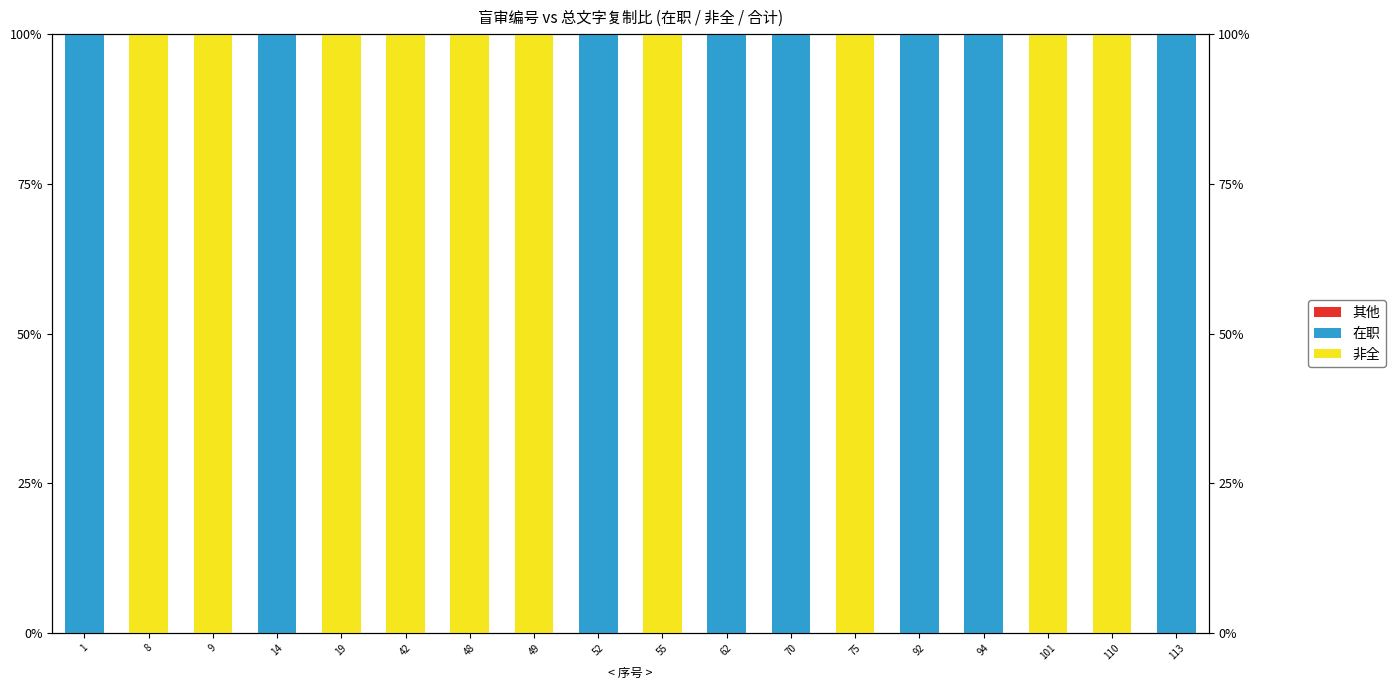

At which category does the chart reach its peak across all series?

8